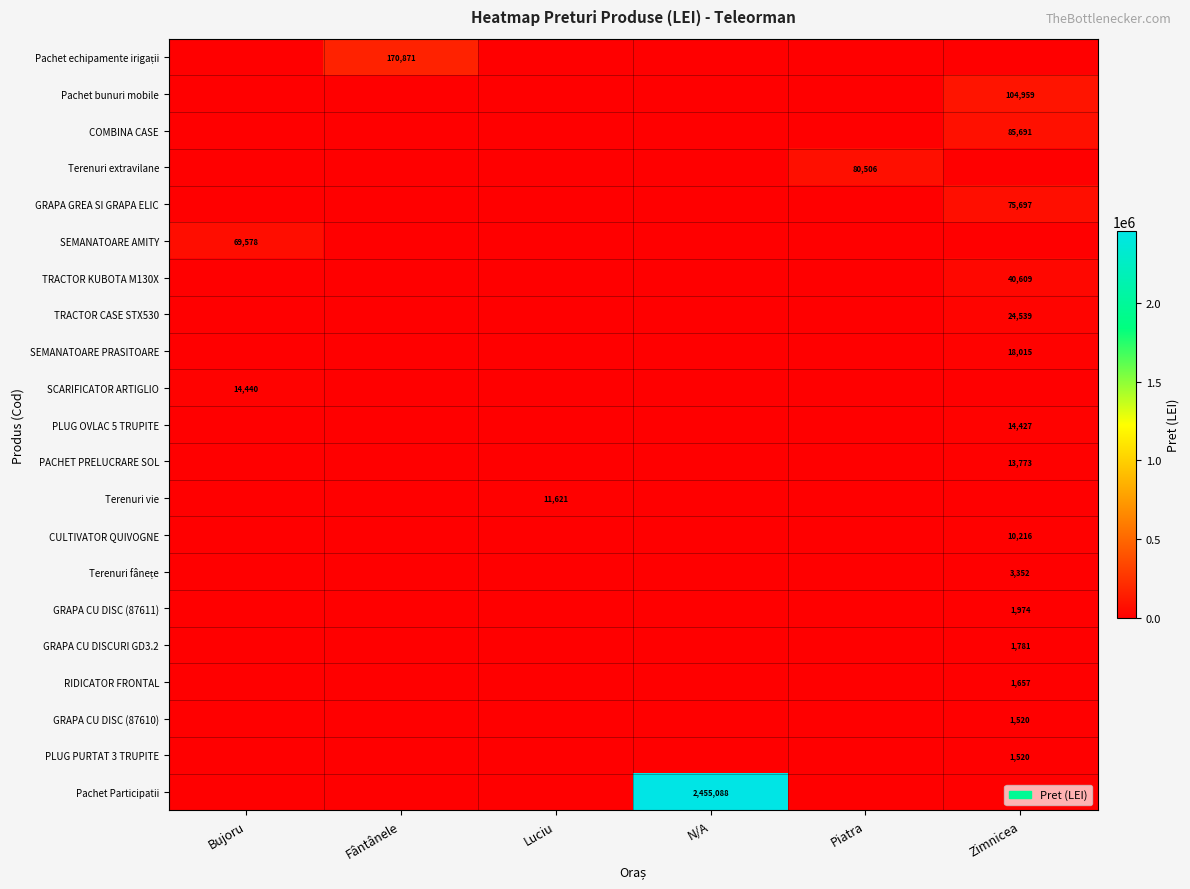

What is the total value across all series at Bujoru?

84018.0